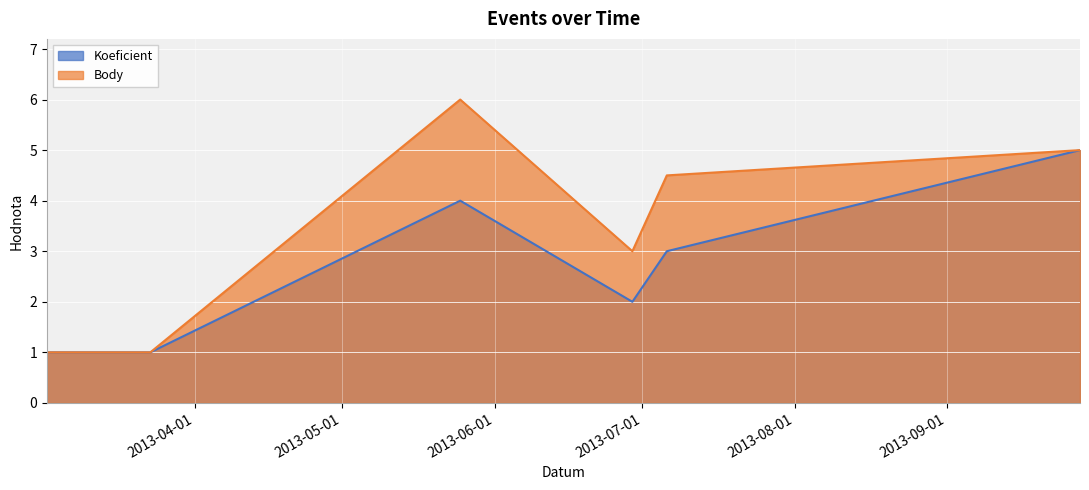

What is the value of the Body point at the 4th from the left?

3.0